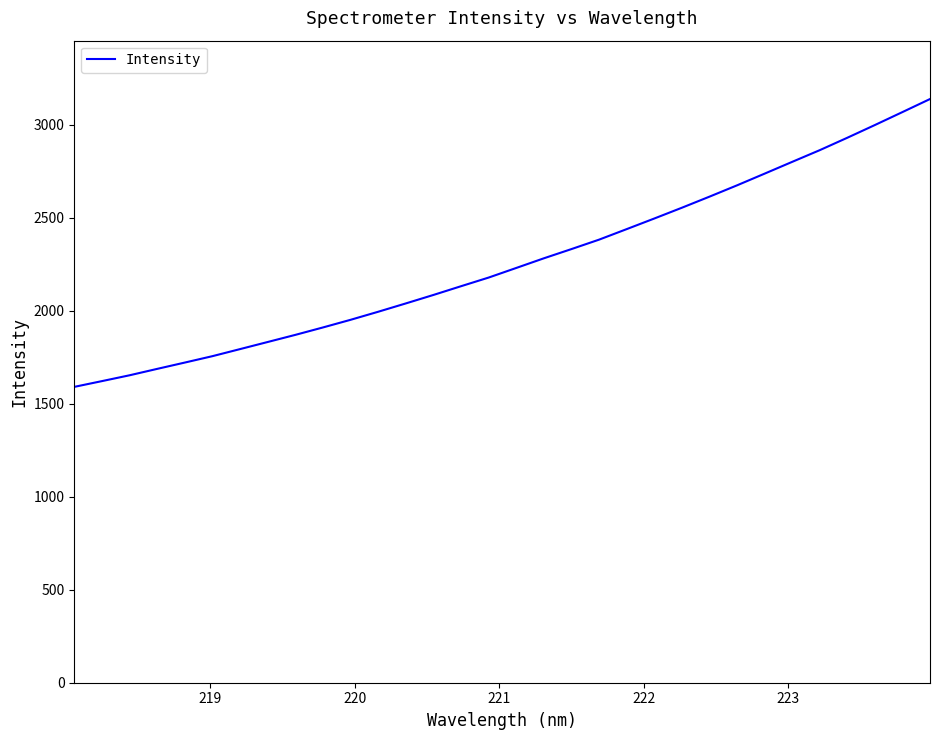

Reading left to right, extract all data points from this chart.

1590.5	1621.4	1652.8	1687.2	1721.2	1755.6	1793.6	1831.8	1870.0	1910.0	1951.0	1994.4	2039.1	2084.7	2131.6	2178.1	2229.8	2281.6	2331.3	2381.9	2438.5	2495.5	2553.4	2613.0	2673.8	2736.7	2800.1	2863.0	2929.8	2998.1	3067.8	3138.0